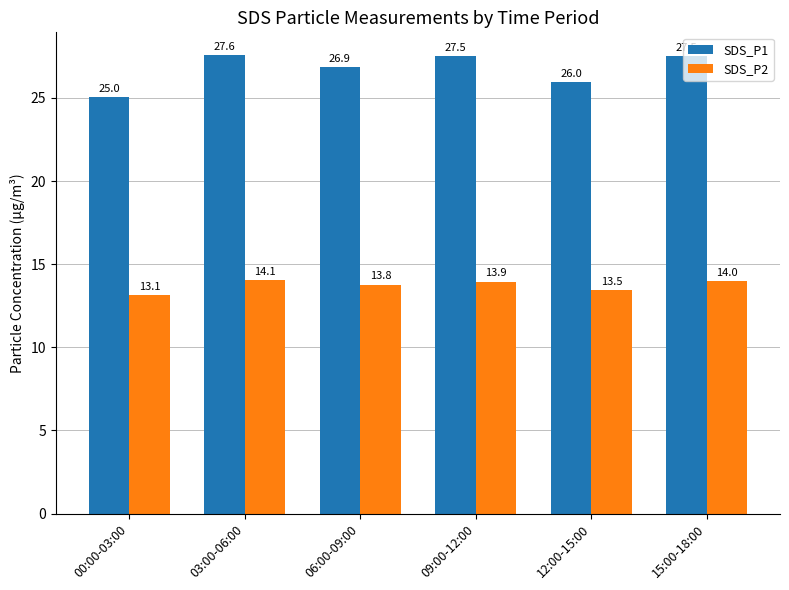

How many bars are there in each group?

2